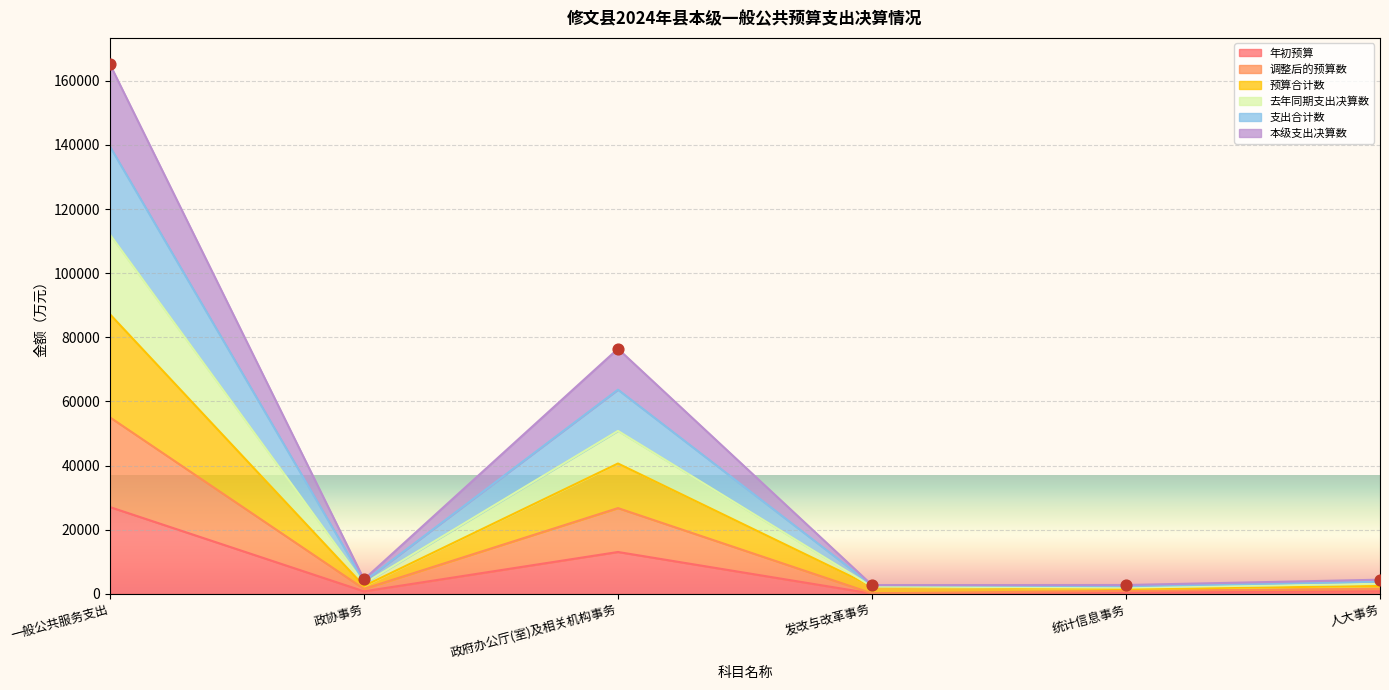

At how many categories does at least one series exceed 57394?

2